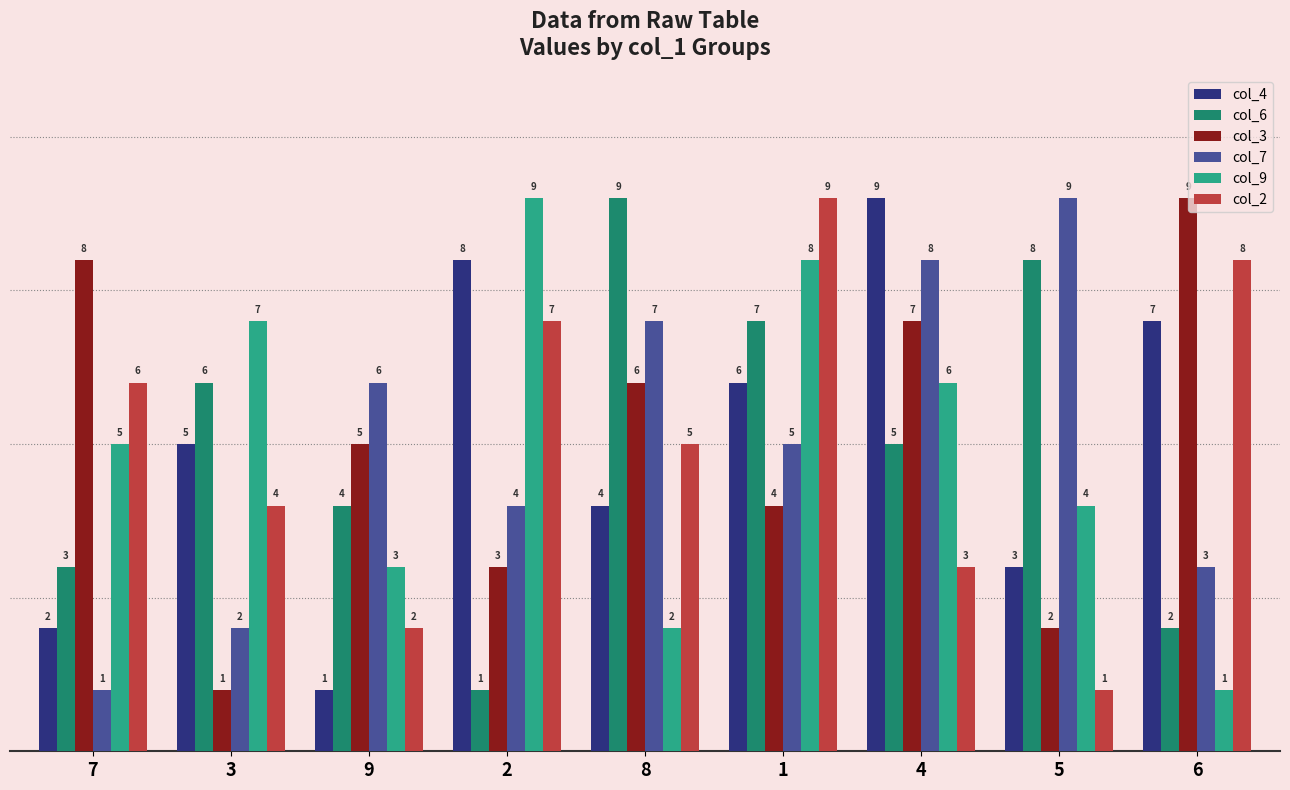

What is the minimum value shown in the chart?

1